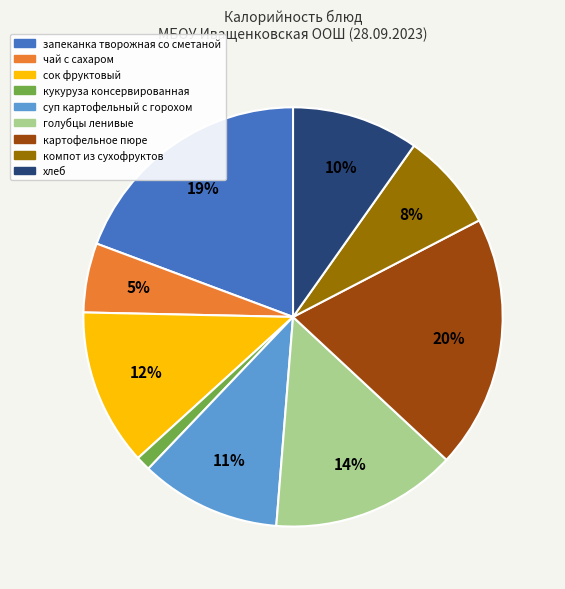

To the nearest percent, what percentage of the pie is суп картофельный с горохом?

11%